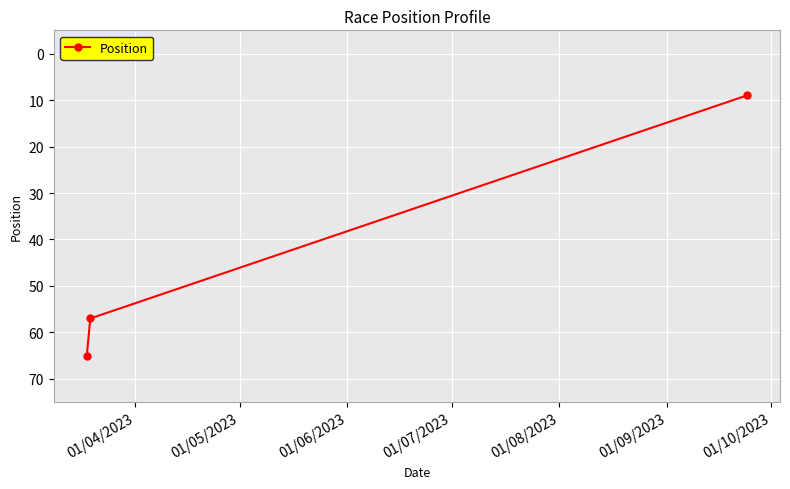

What is the minimum value shown in the chart?

9